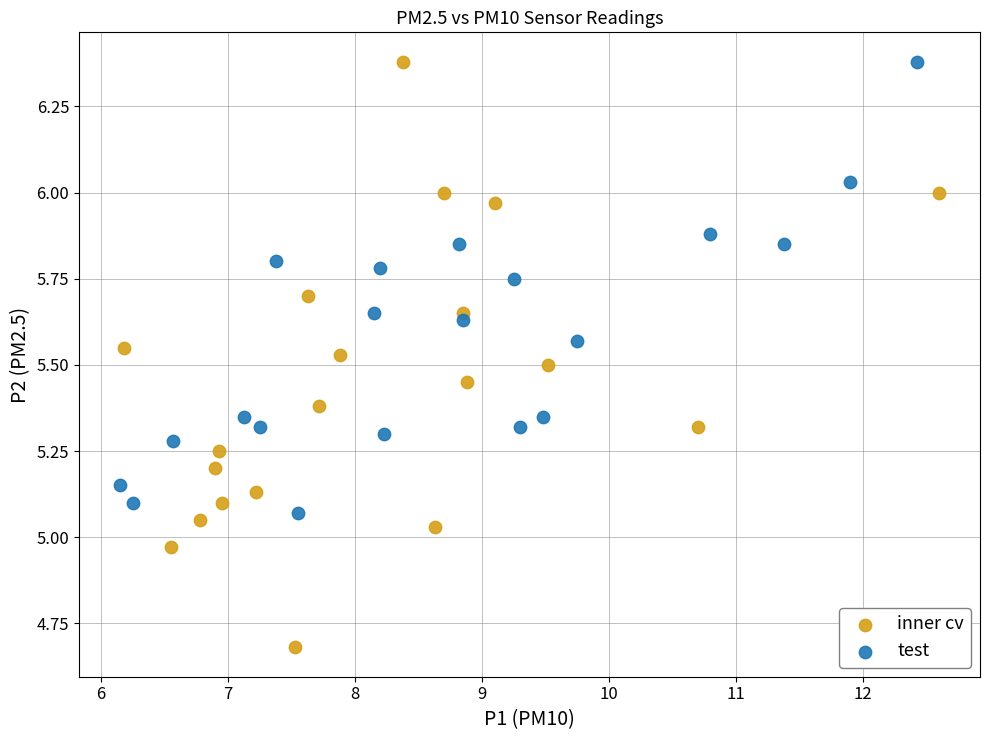

What are all the series names shown in the legend?

inner cv, test